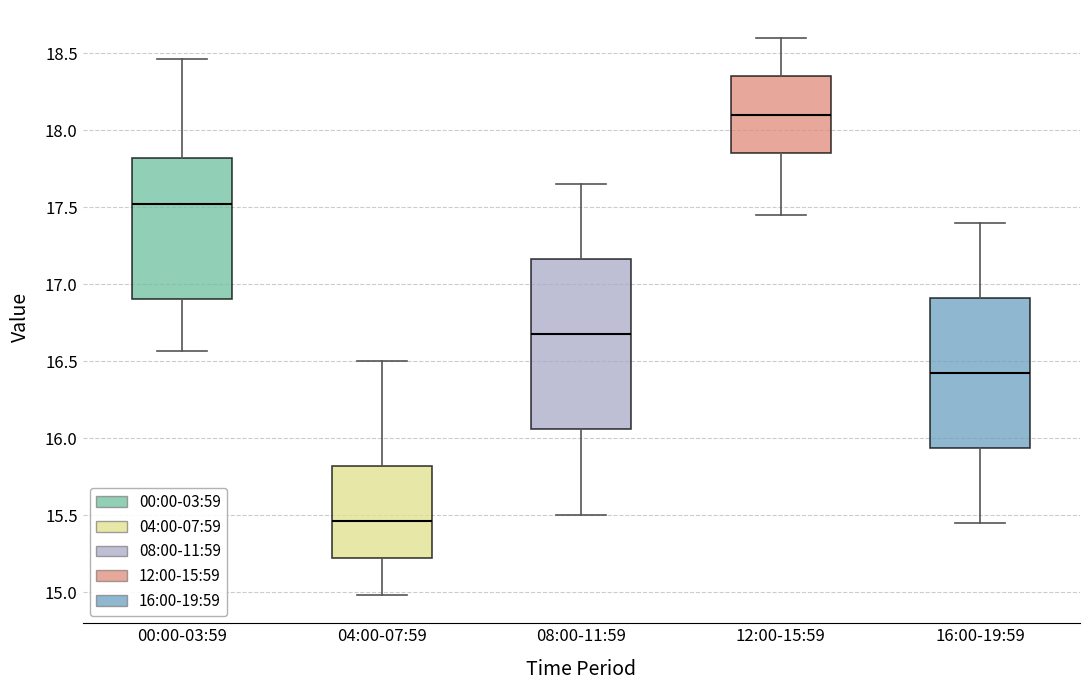

Reading left to right, transcribe this box plot: for each box, give where its median line is, the range the box spans, and where its two whiskers end, as read against the y-axis. The values are not printed on the chart, so give them approximately, as read against the axis.

00:00-03:59: median 17.50, box 16.90 to 17.80, whiskers 16.55 to 18.45
04:00-07:59: median 15.45, box 15.20 to 15.80, whiskers 15.00 to 16.50
08:00-11:59: median 16.70, box 16.05 to 17.15, whiskers 15.50 to 17.65
12:00-15:59: median 18.10, box 17.85 to 18.35, whiskers 17.45 to 18.60
16:00-19:59: median 16.45, box 15.95 to 16.90, whiskers 15.45 to 17.40